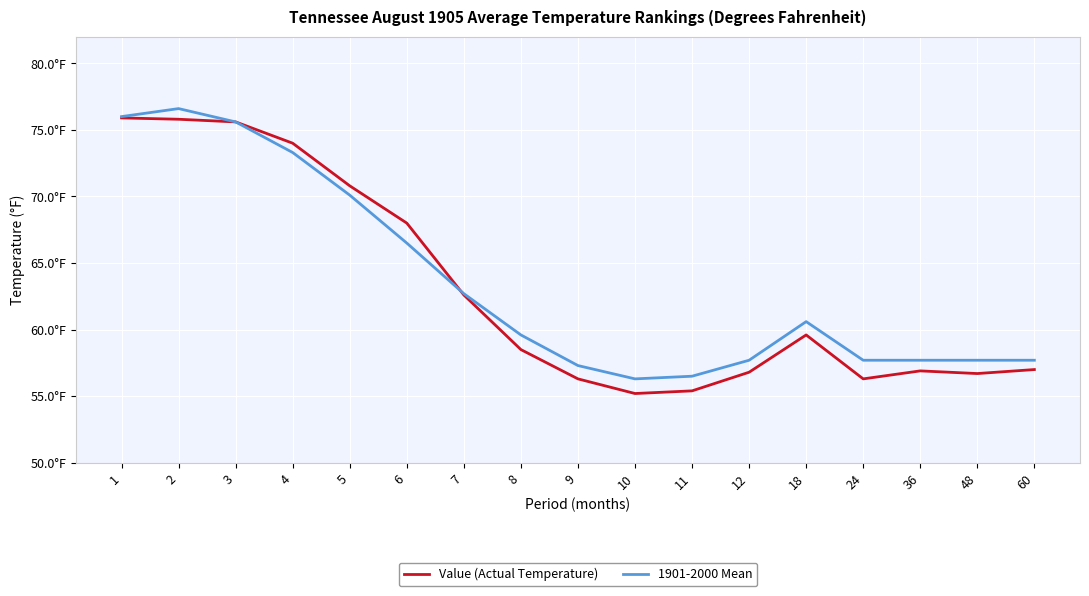

Does the chart have visible grid lines?

Yes